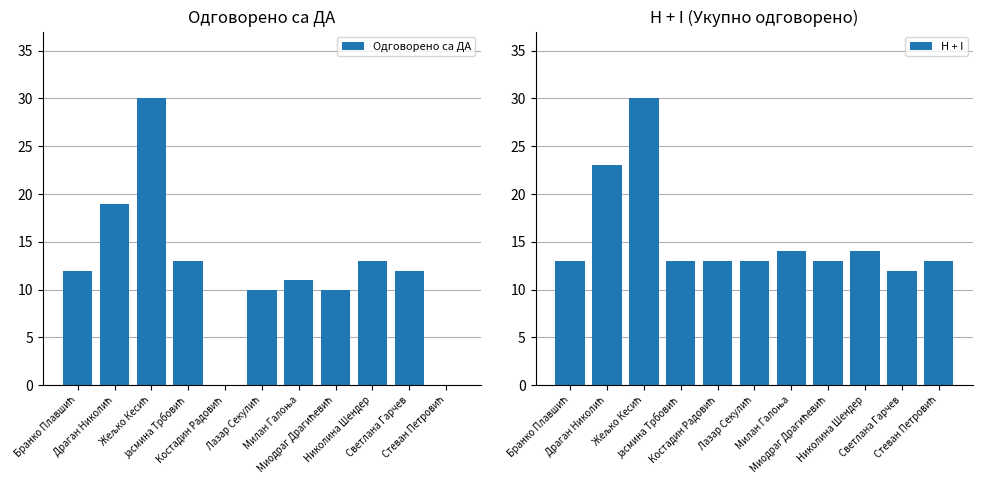

At which category is the sum across all series the highest?

Жељко Кесић